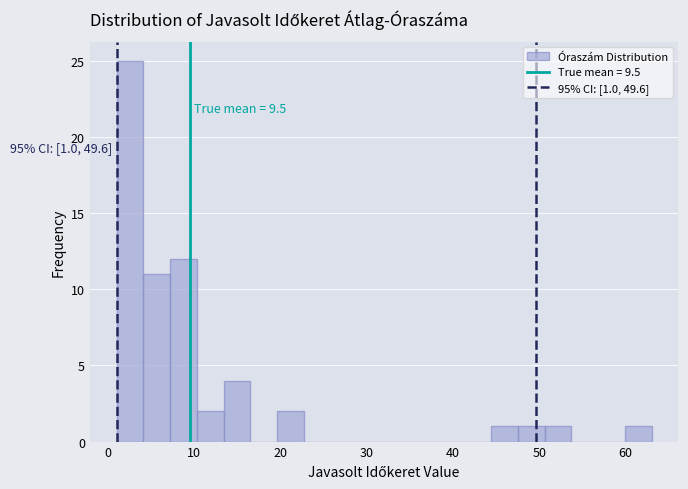

Read against the x-axis, roughly where is the centre of the tallest bar?

3